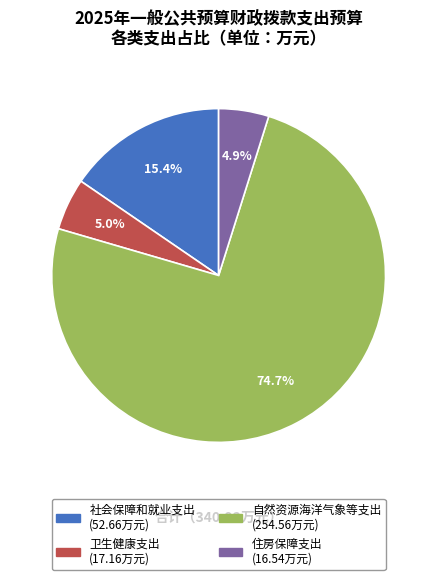

Is 住房保障支出 the majority of the pie?

No